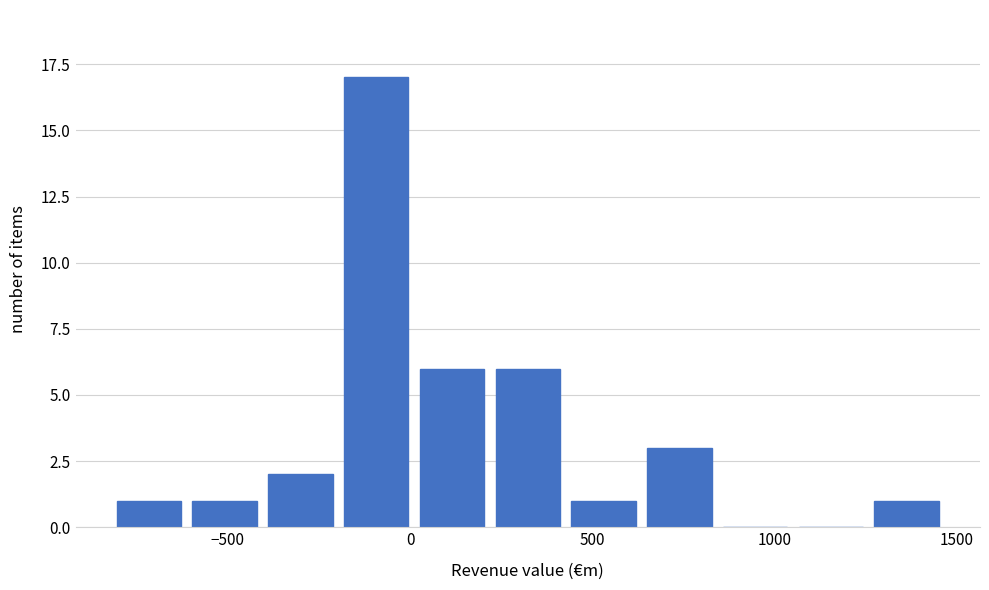

Reading left to right, list every bar in this chart as the range it spans on the x-axis followed by its height. Neither the bar edges nor the heights are printed on the chart, so give them approximately, as read against the axes.

-800 to -600: 1
-600 to -400: 1
-400 to -200: 2
-200 to 0: 17
0 to 200: 6
200 to 450: 6
450 to 650: 1
650 to 850: 3
850 to 1050: 0
1050 to 1250: 0
1250 to 1450: 1